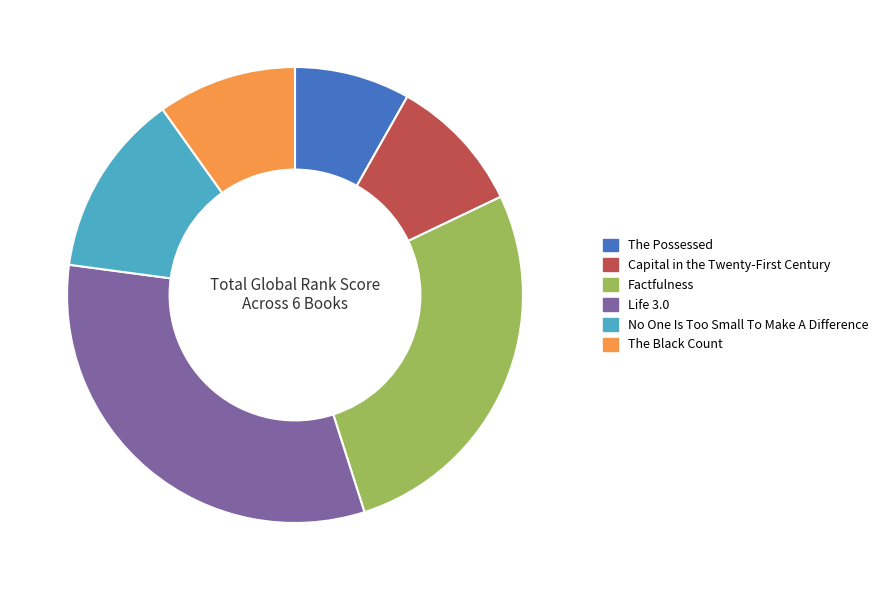

Is the sum of The Black Count and The Possessed greater than half?

No